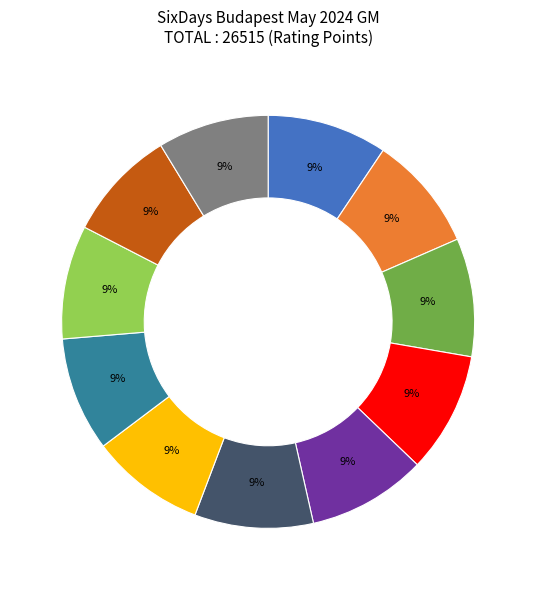

Is there a majority slice in this chart?

No